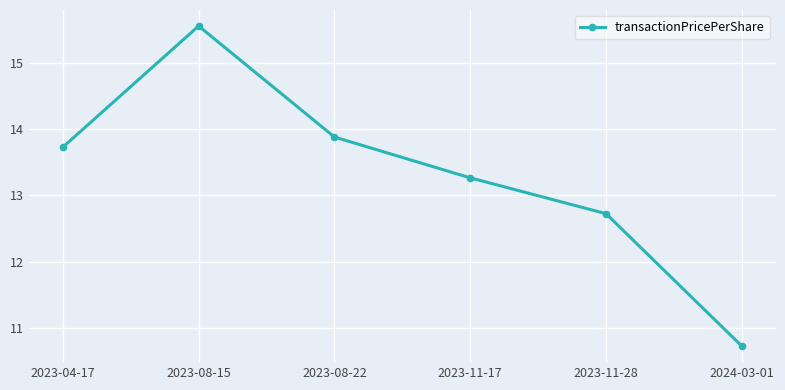

List the labels in order of value, largest first.

2023-08-15, 2023-08-22, 2023-04-17, 2023-11-17, 2023-11-28, 2024-03-01